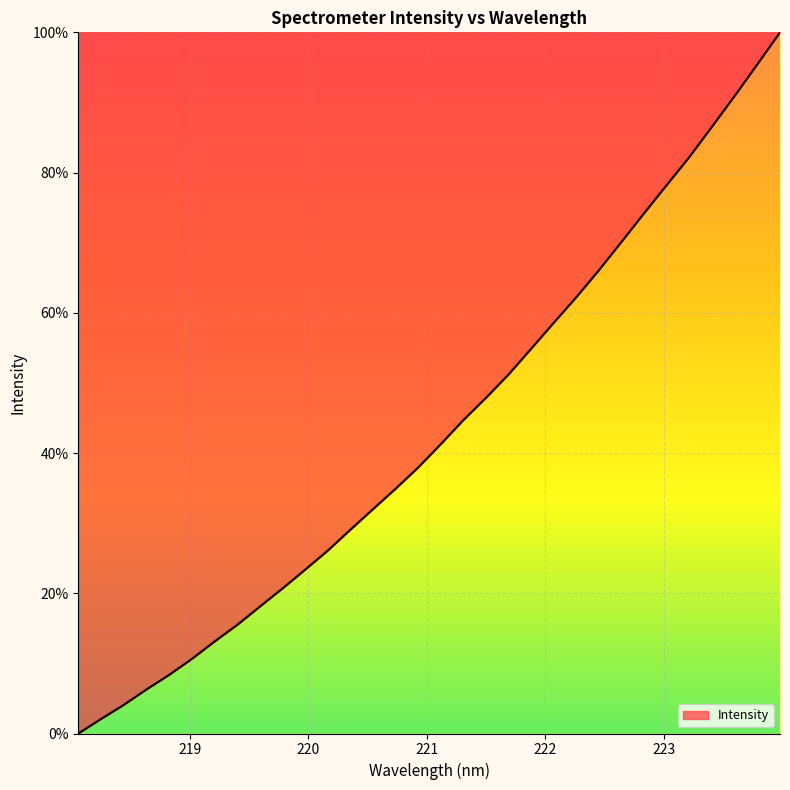

Does the chart display data point markers on the line(s)?

No